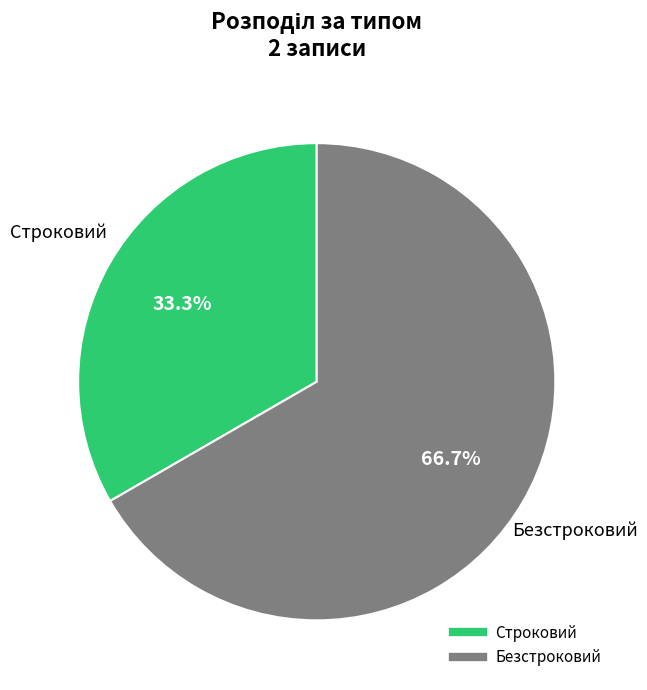

Between Безстроковий and Строковий, which is larger?

Безстроковий